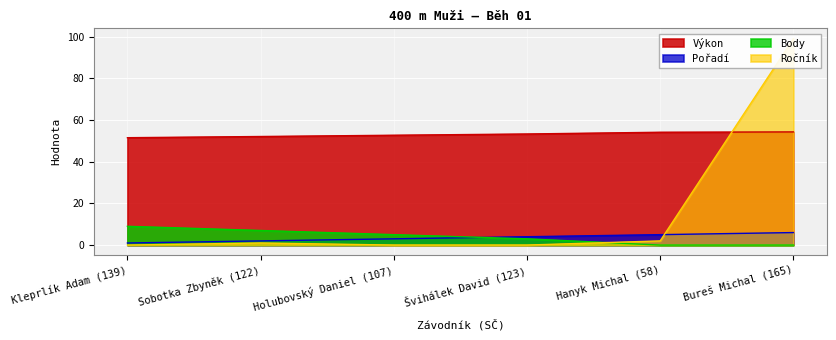

What is the sum of all Výkon values?

317.9